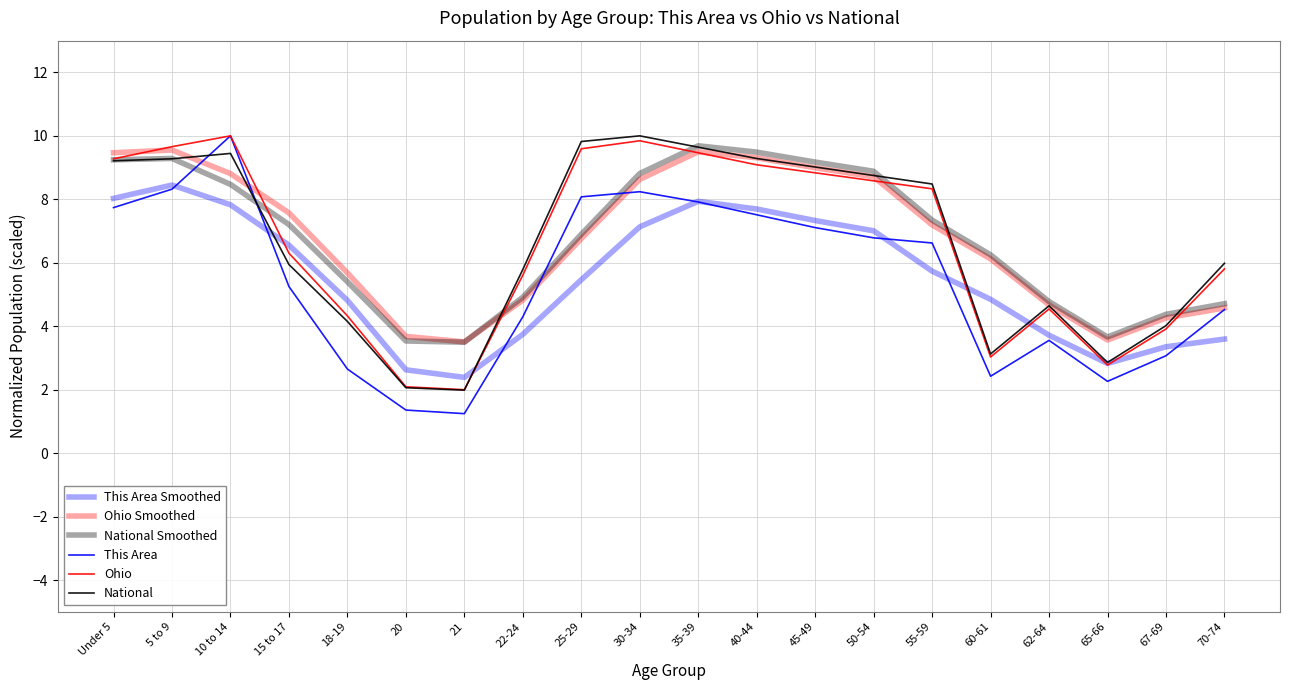

True or false: Ohio has more than 2 points higher than both neighbors.

True